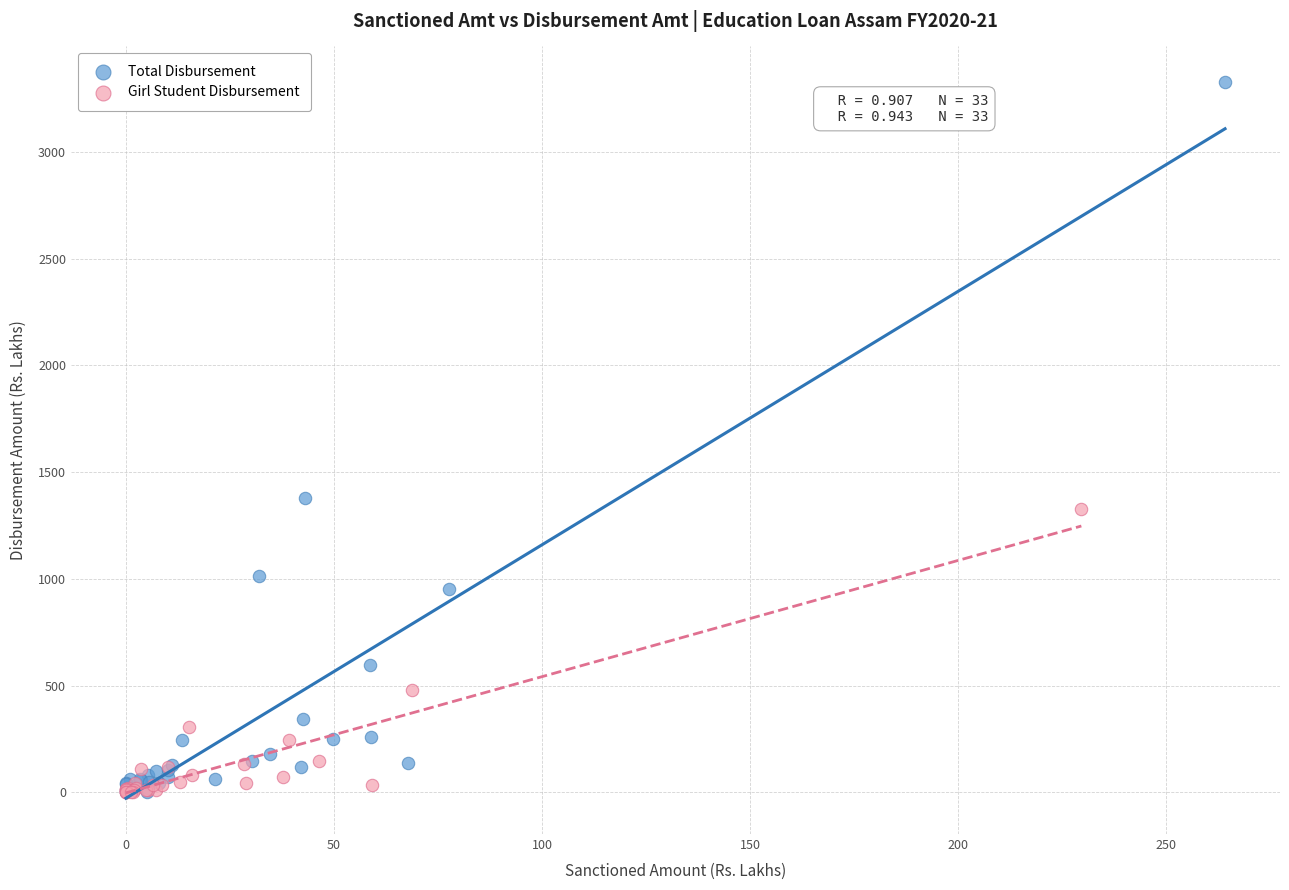

Which series contains the highest Y value?

Total Disbursement